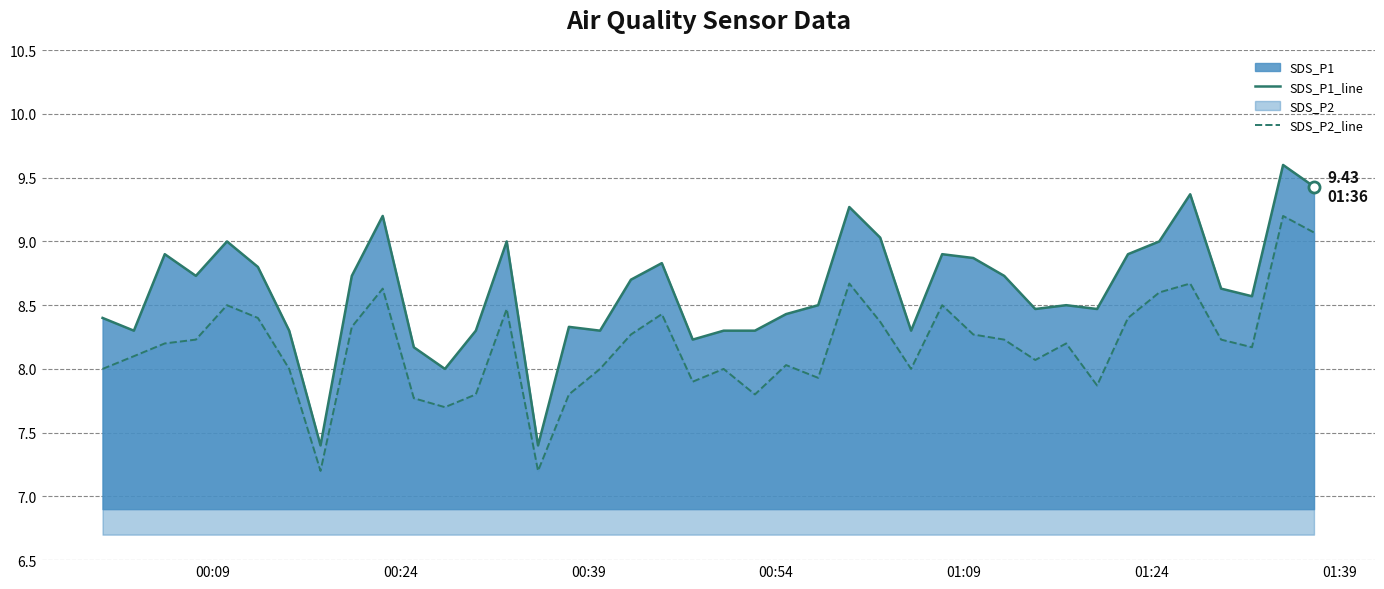

The value of SDS_P2_line at 21 is 7.8. True or false?

True